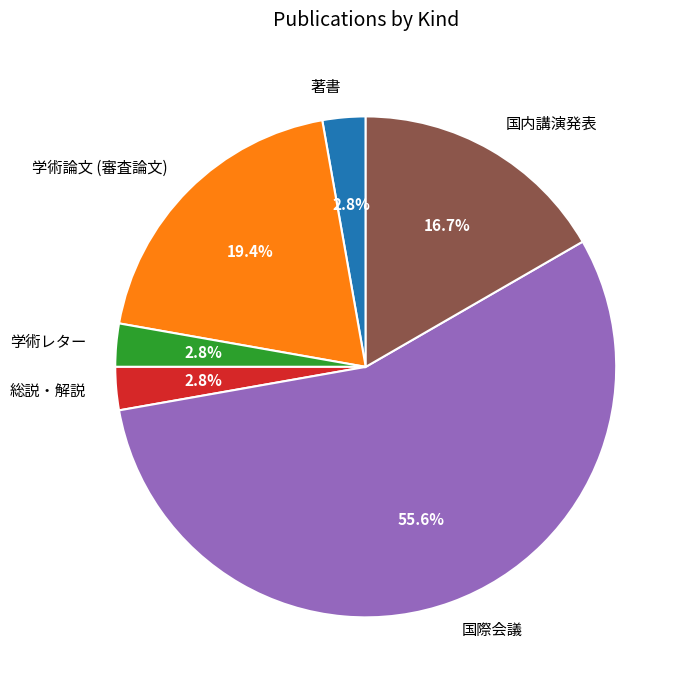

To the nearest percent, what is the average slice percentage?

17%